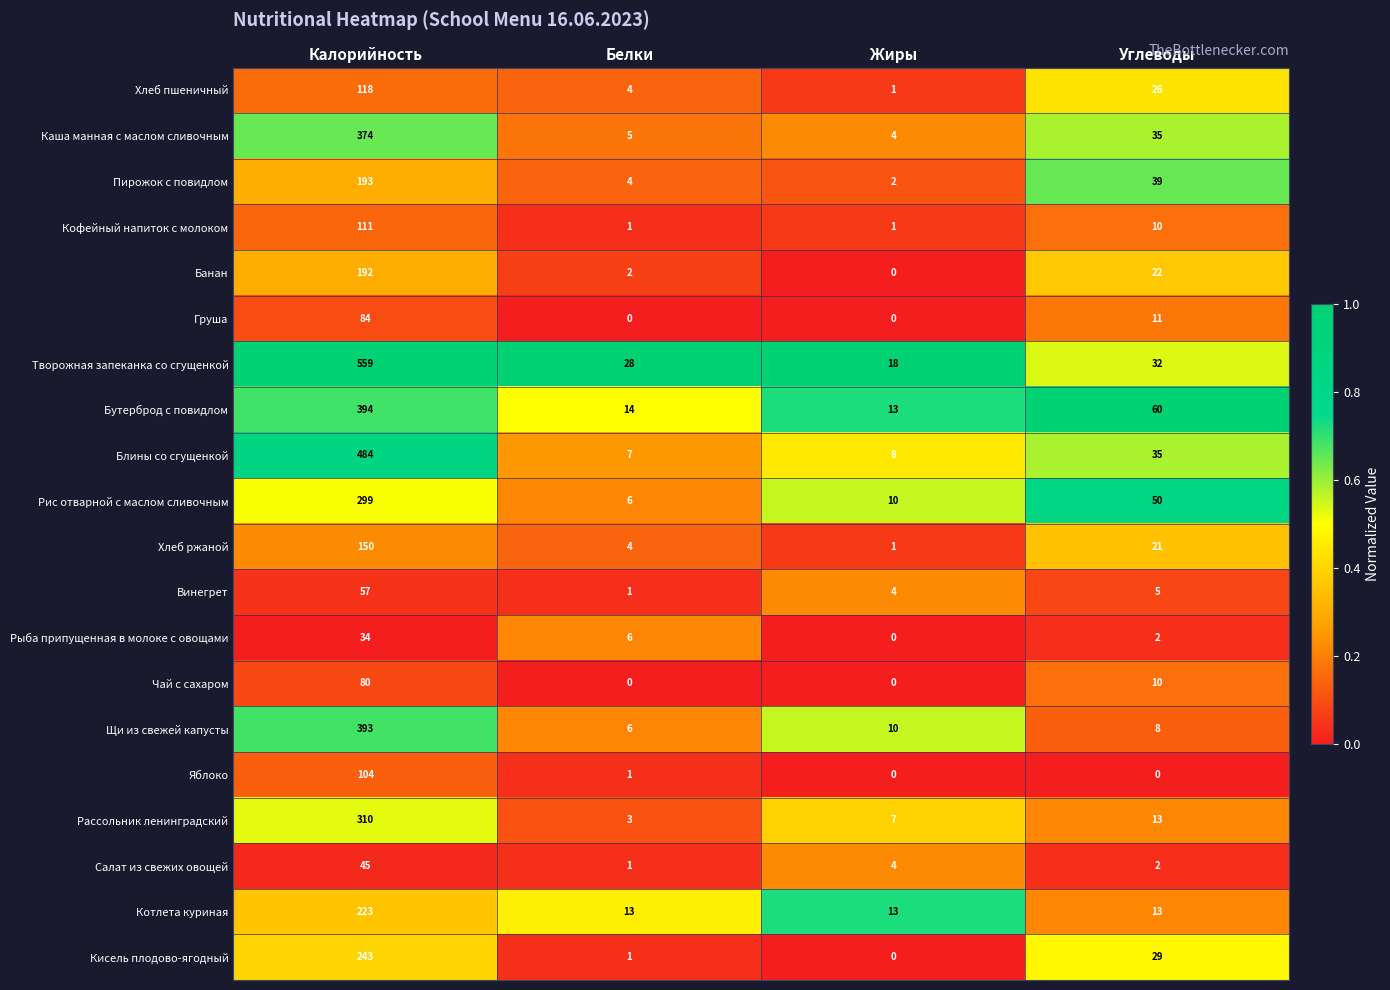

What is the maximum value for Яблоко?

104